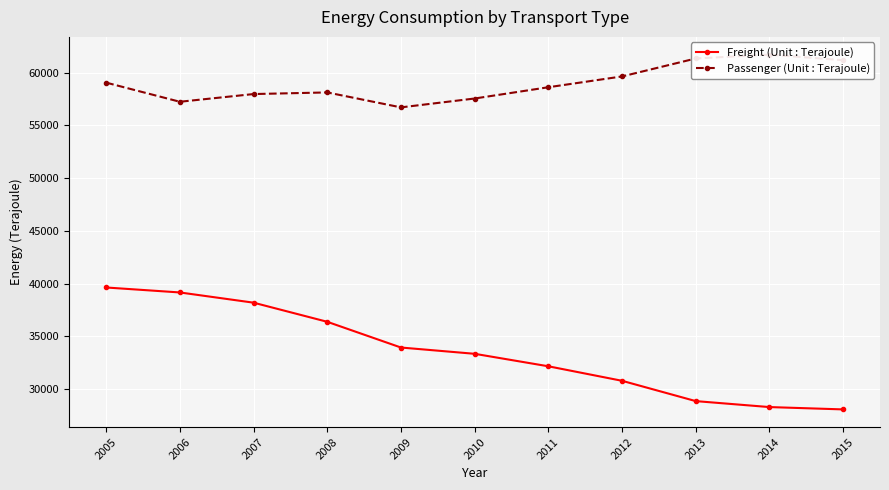

Is the value of Freight (Unit : Terajoule) at 2009 greater than the value of Passenger (Unit : Terajoule) at 2014?

No